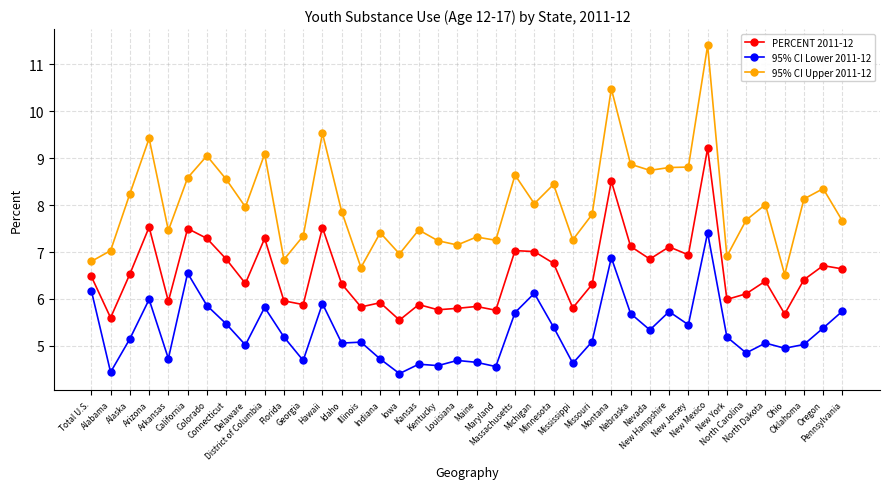

Is this an area chart (filled region under the line)?

No